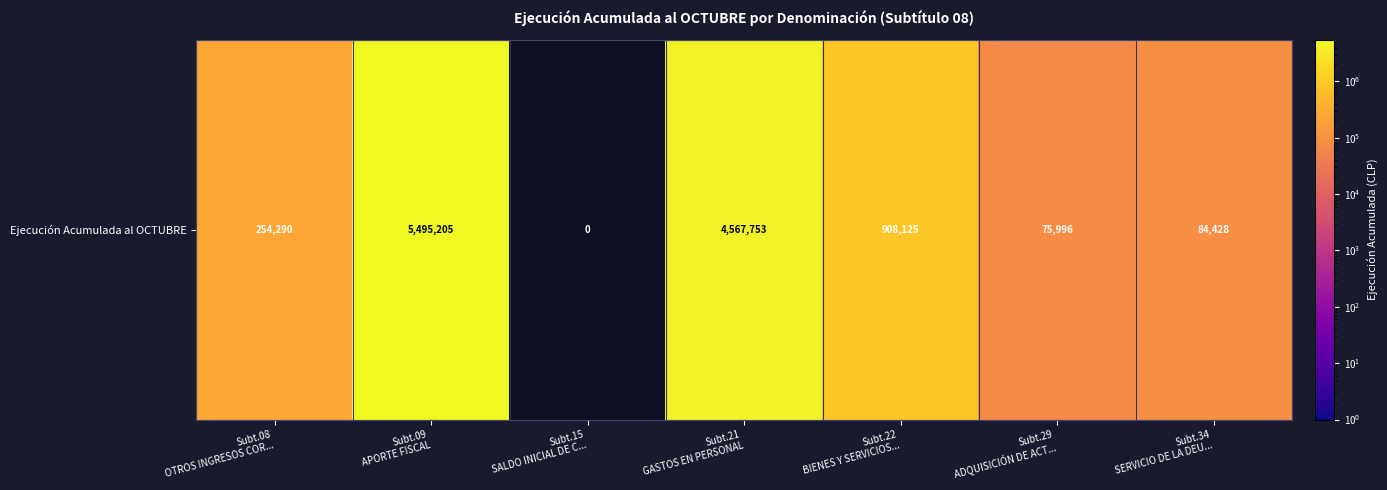

What is the change in value from Subt.08
OTROS INGRESOS COR... to Subt.09
APORTE FISCAL?

+5240915